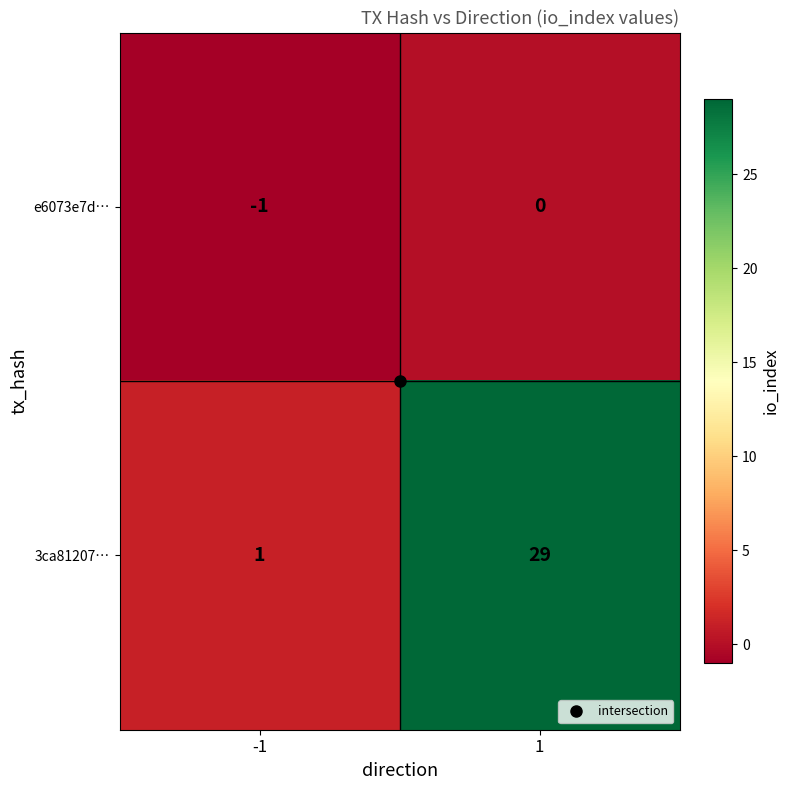

The value of 3ca81207… at 1 is 46. True or false?

False